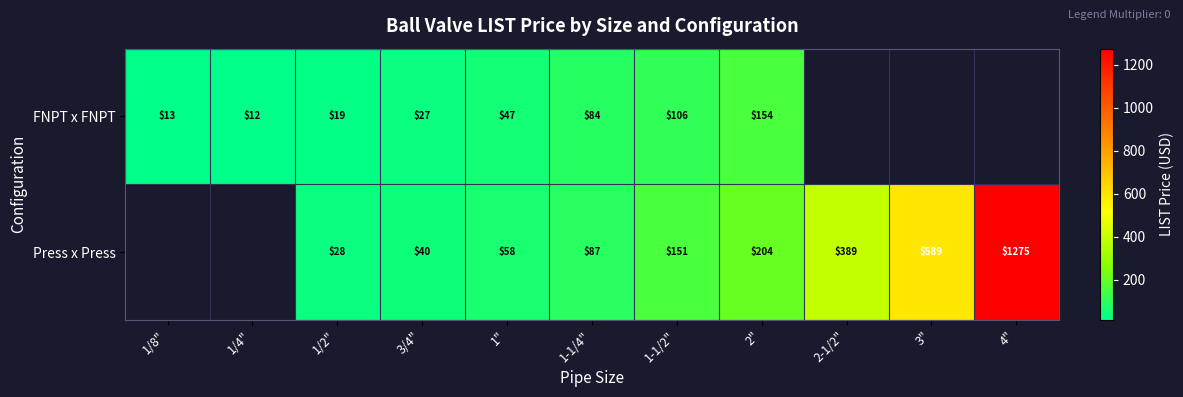

The Press x Press series shows 152.0 at 1-1/4". True or false?

False